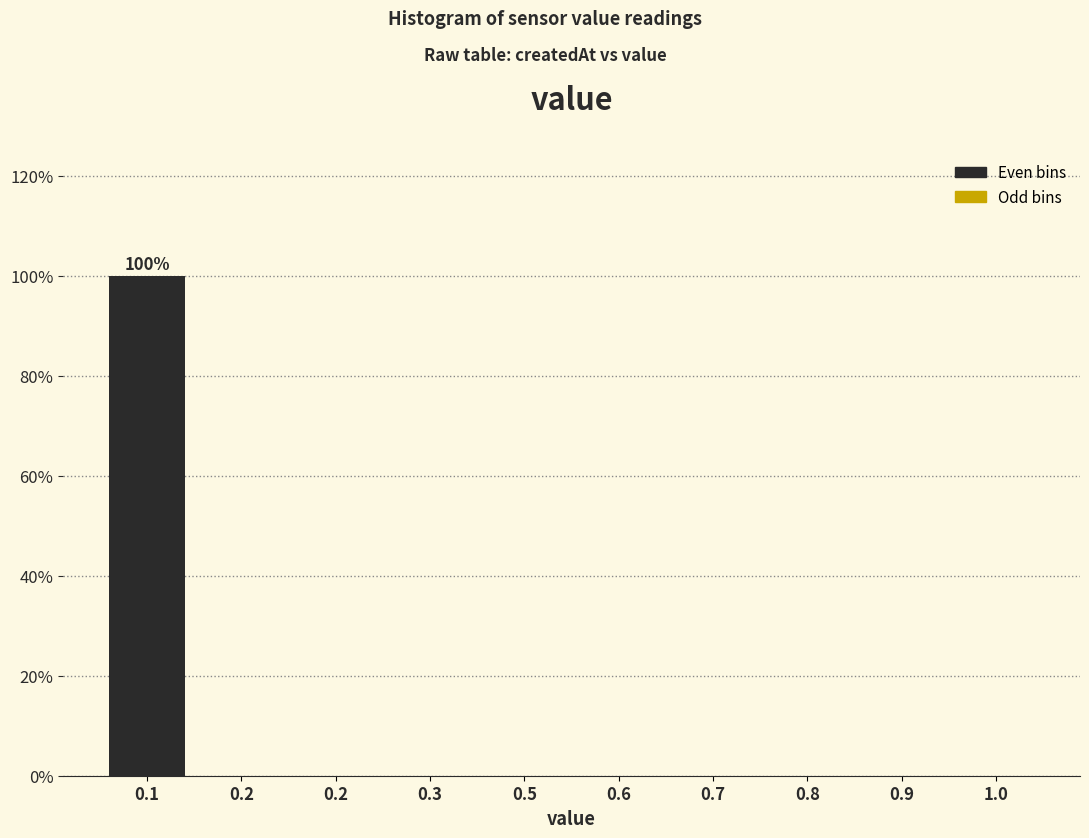

How many distinct data groups are displayed?

1